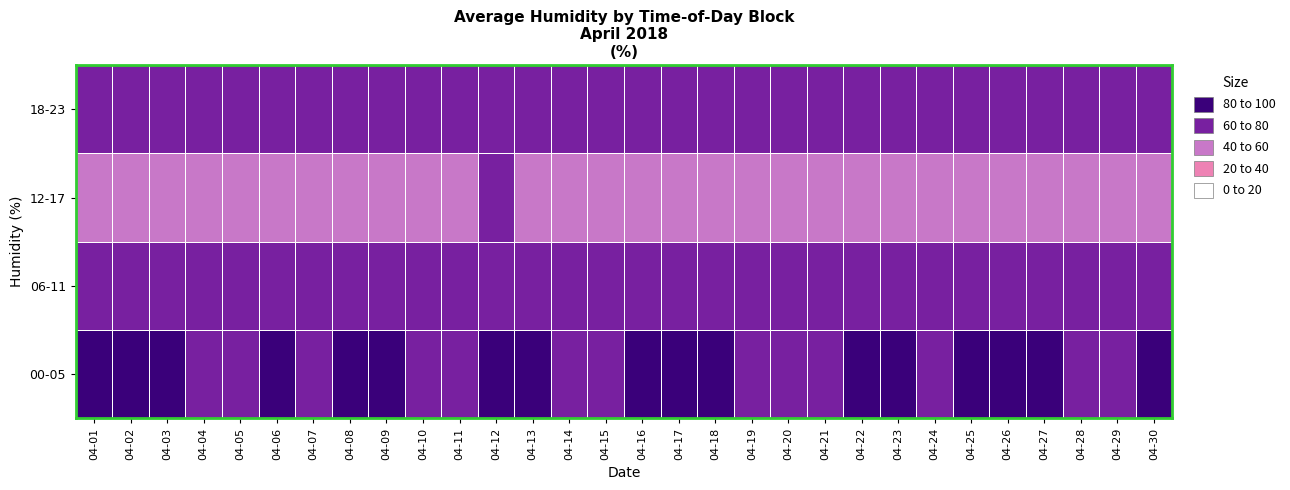

Which has a higher value, 04-07 or 04-09?

04-09